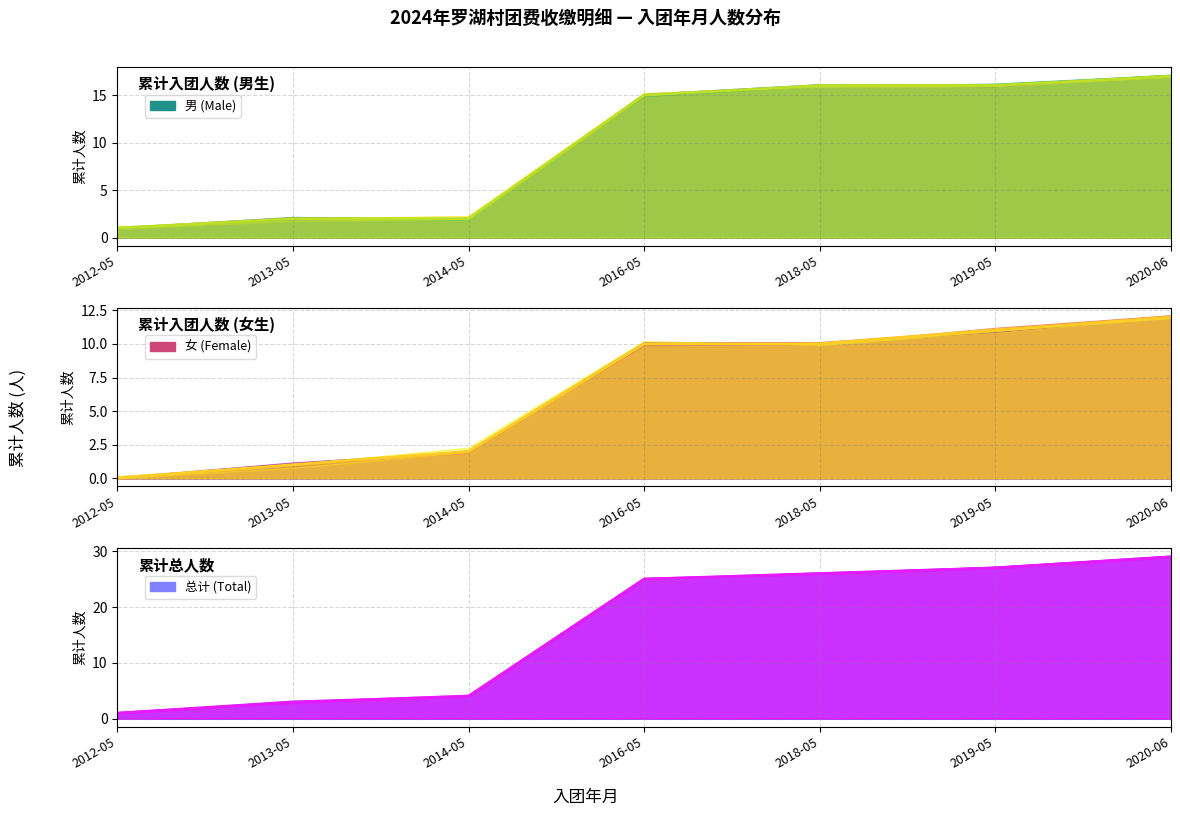

What is the total value across all series at 2014-05?

8